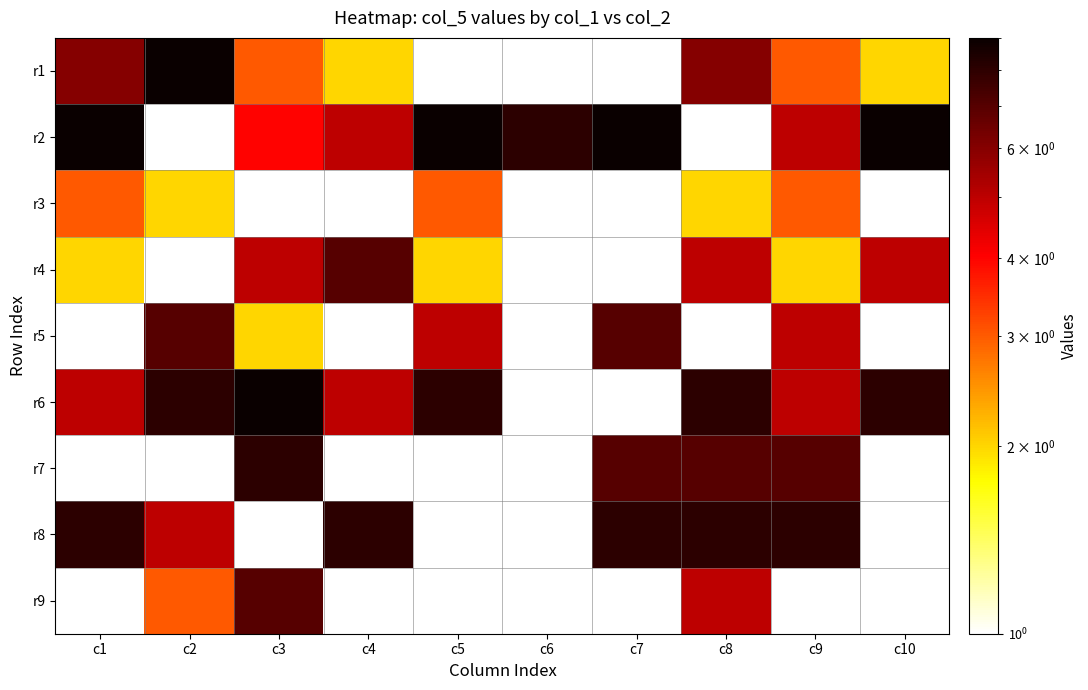

What is the difference between the maximum and minimum values in the r6 series?

4.0